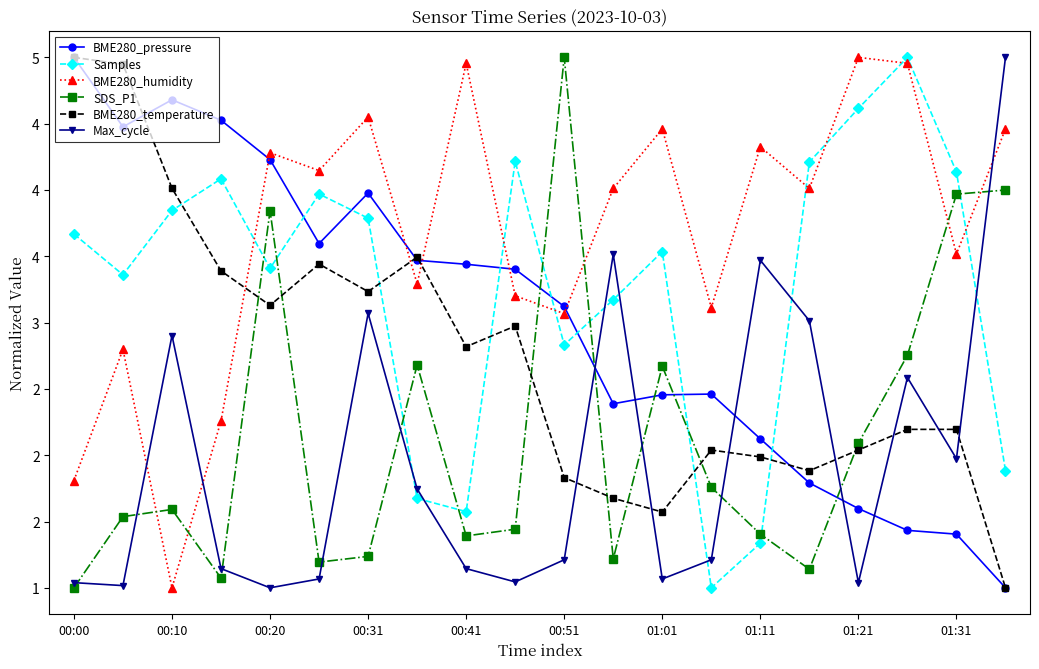

Which series ends up on top after the final intersection of BME280_pressure and Samples?

Samples